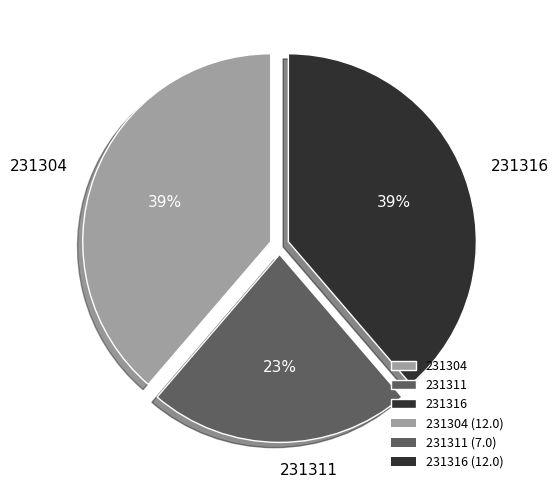

Does 231304 represent more than half of the total?

No